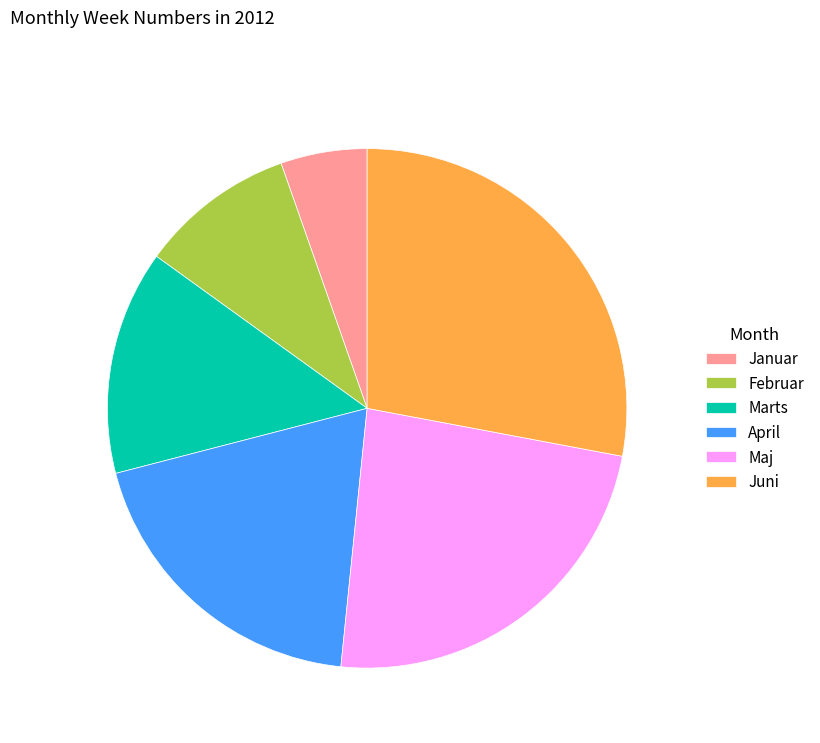

Between Januar and Maj, which is larger?

Maj